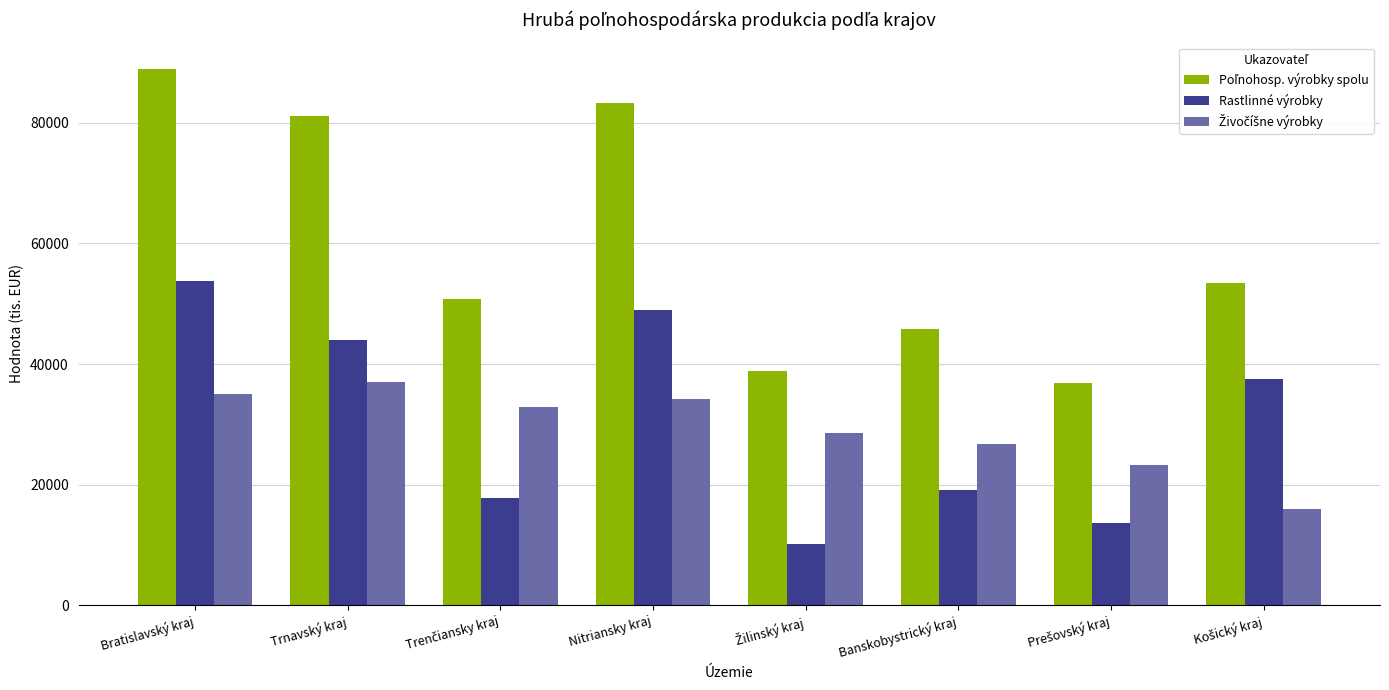

At which category is the sum across all series the highest?

Bratislavský kraj